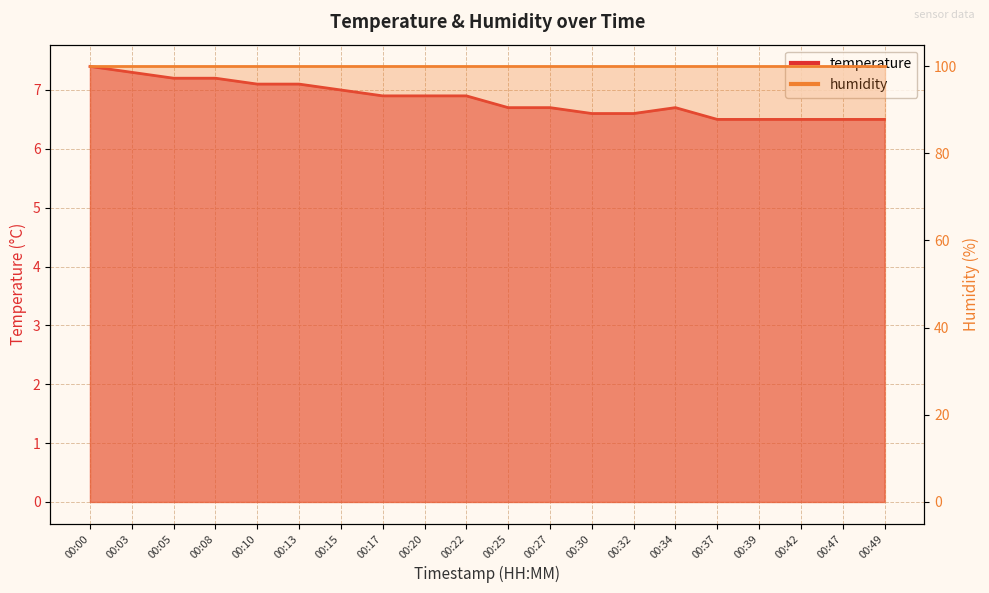

Does the chart display data point markers on the line(s)?

No